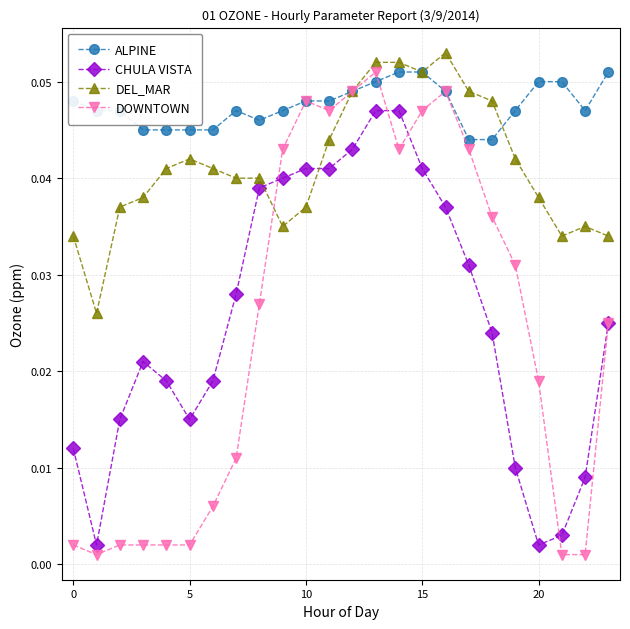

At how many categories does at least one series exceed 0?

24